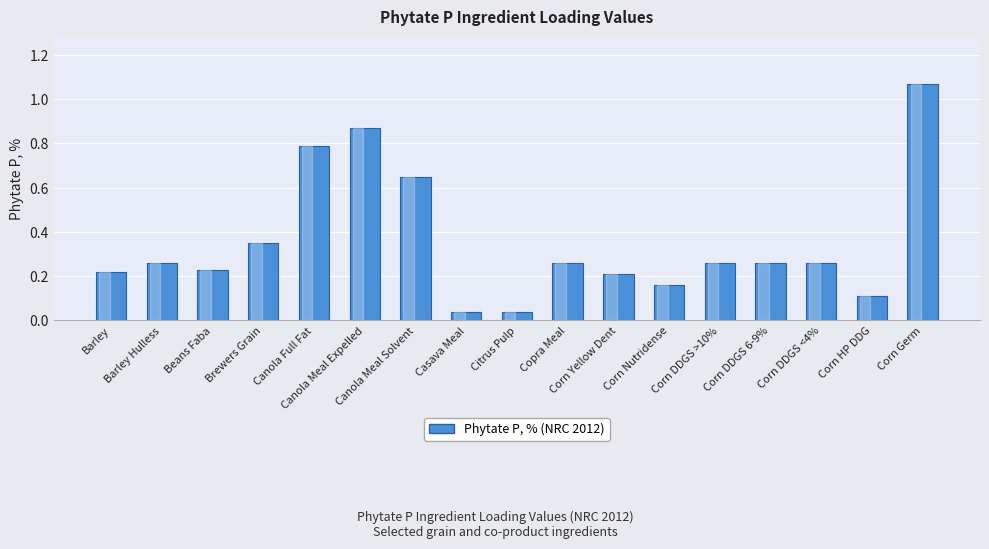

The chart shows a value of 0.1 at Corn DDGS <4%. True or false?

False